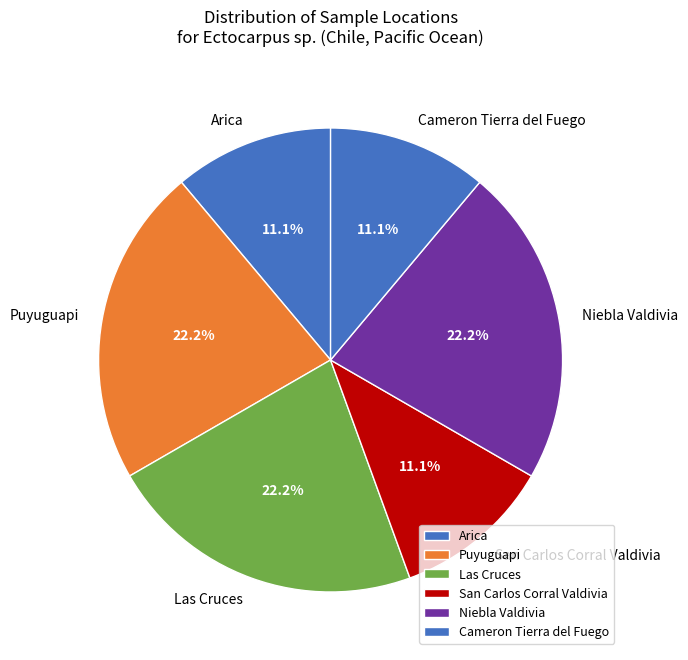

Is the sum of San Carlos Corral Valdivia and Arica greater than half?

No